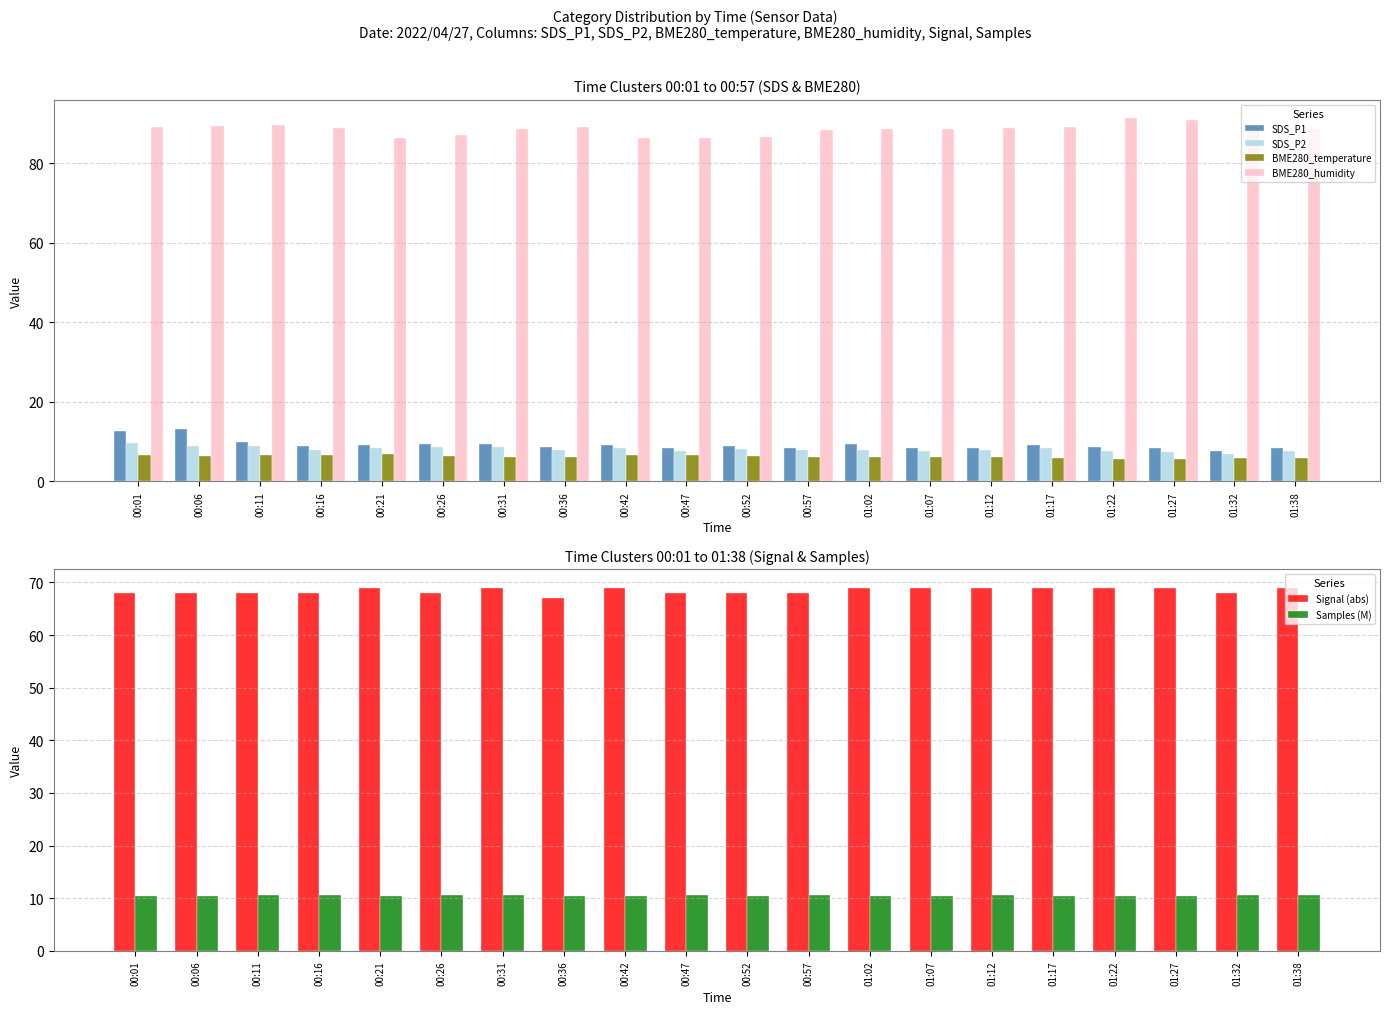

What is the label of the 12th bar from the right?

00:42